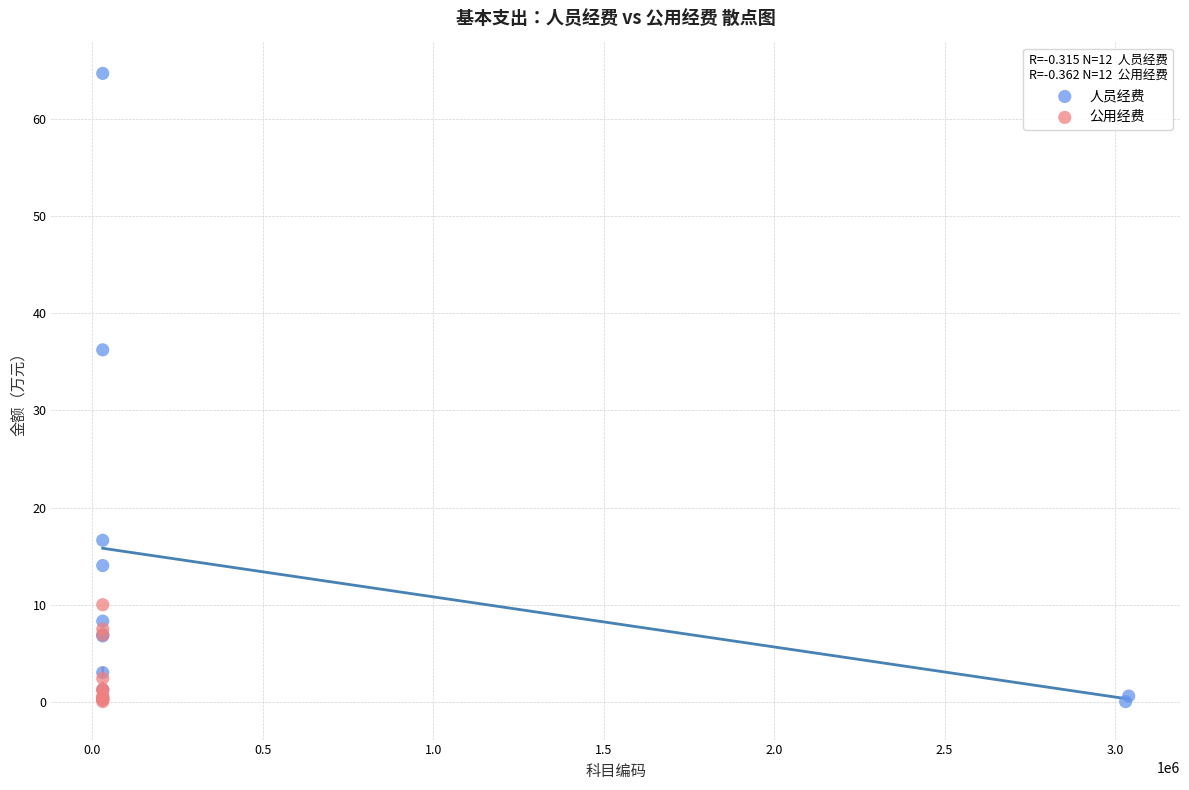

Which series has the largest Y range (max minus min)?

人员经费